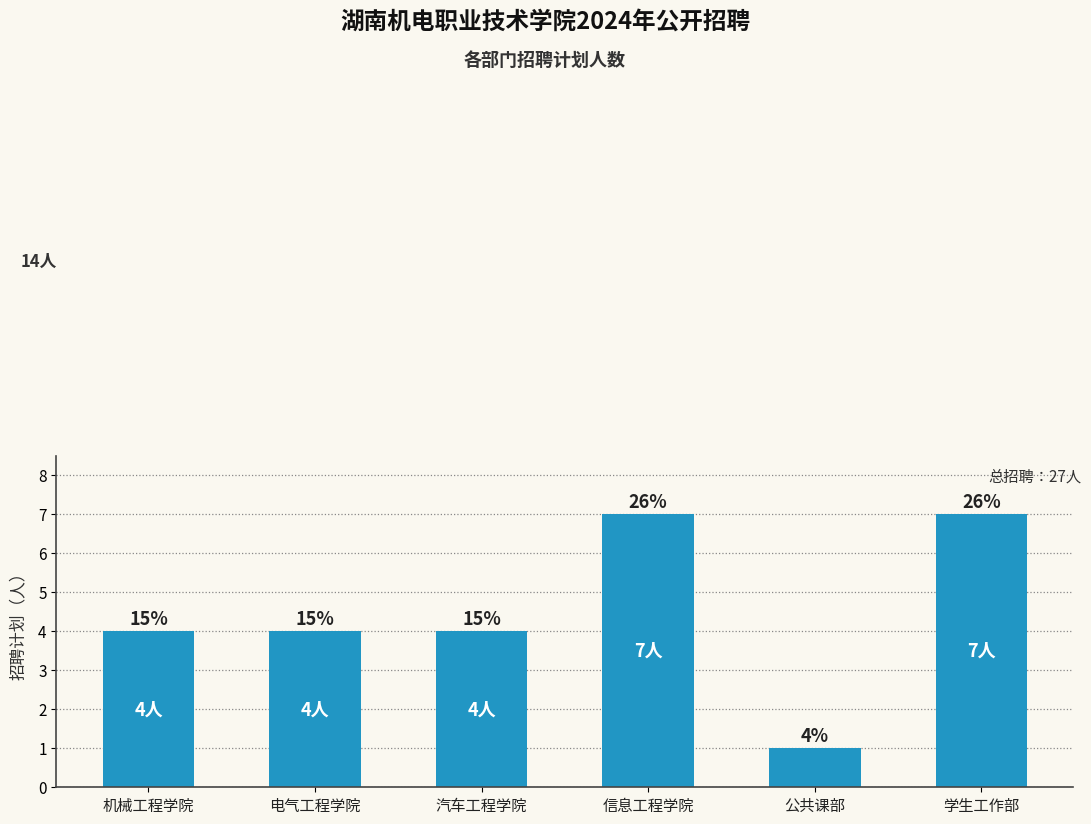

Reading right to left, transcribe all the data shown in this chart.

7	1	7	4	4	4